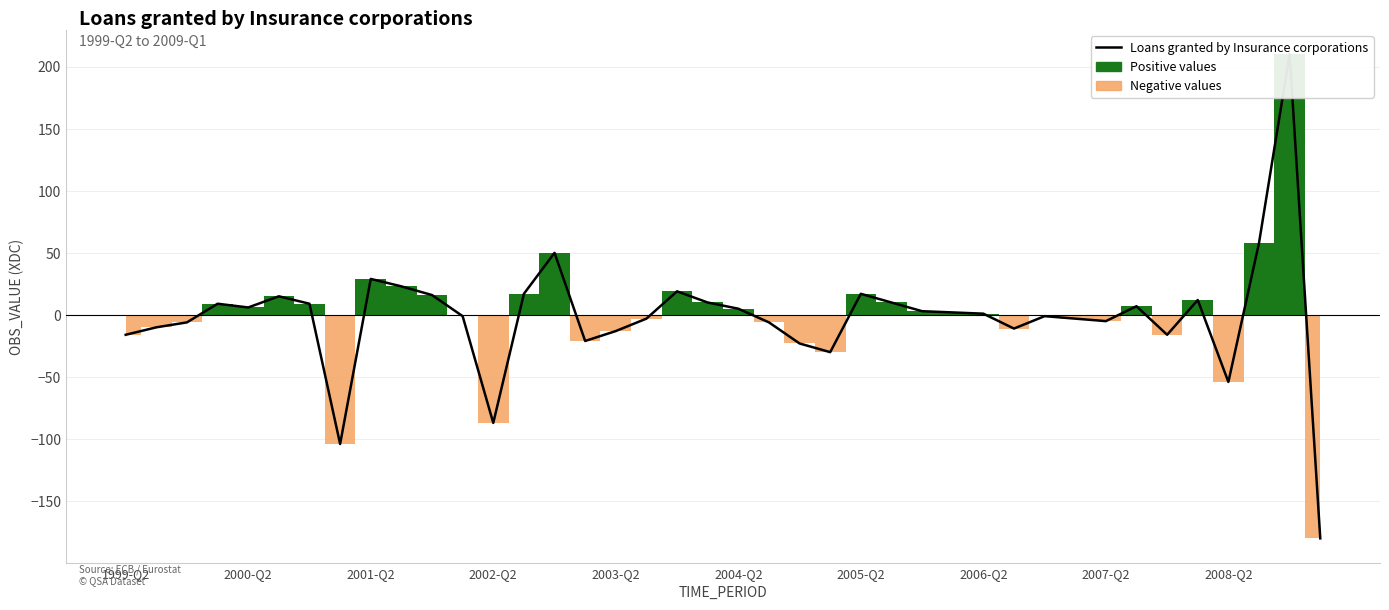

What is the difference between the values at 16 and 22?

10